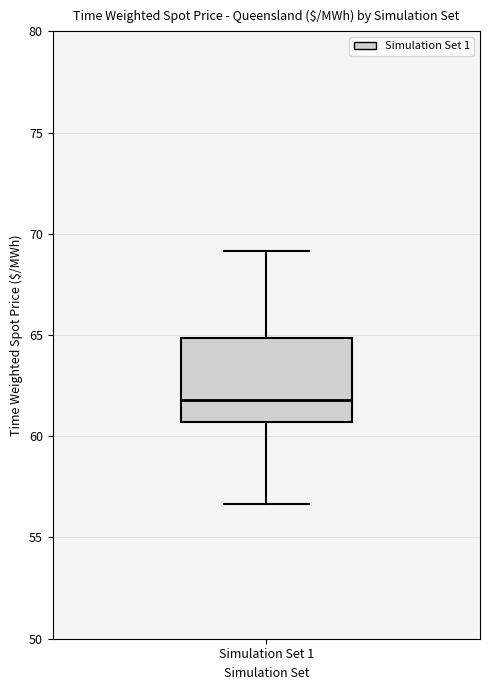

Where is the upper edge of the box for Simulation Set 1 on the y-axis? The values are not printed on the chart, so give them approximately, as read against the axis.

65.0